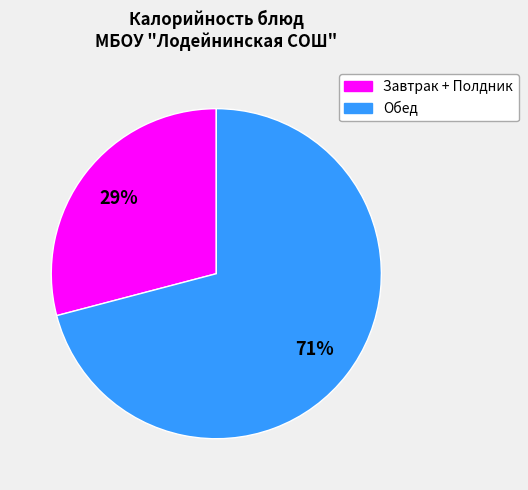

Is there a majority slice in this chart?

Yes